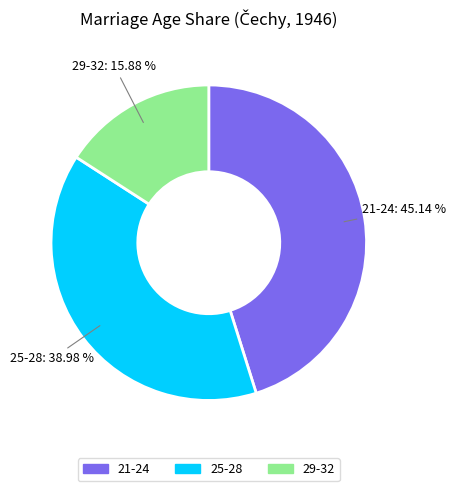

Does any single category account for the majority?

No